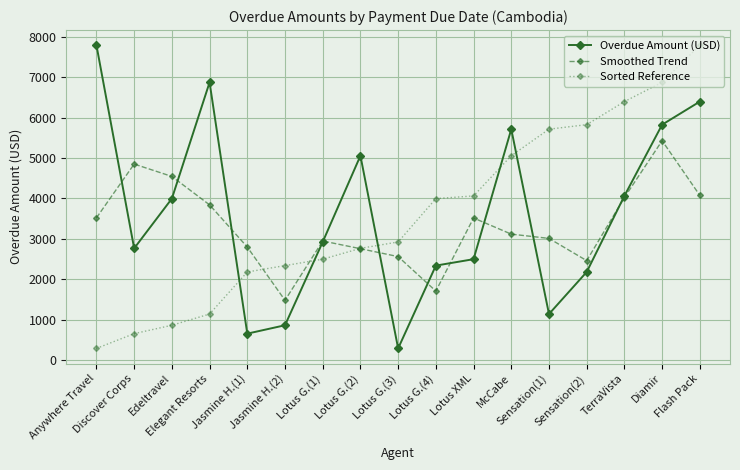

How many intersections are there between Smoothed Trend and Sorted Reference?

3